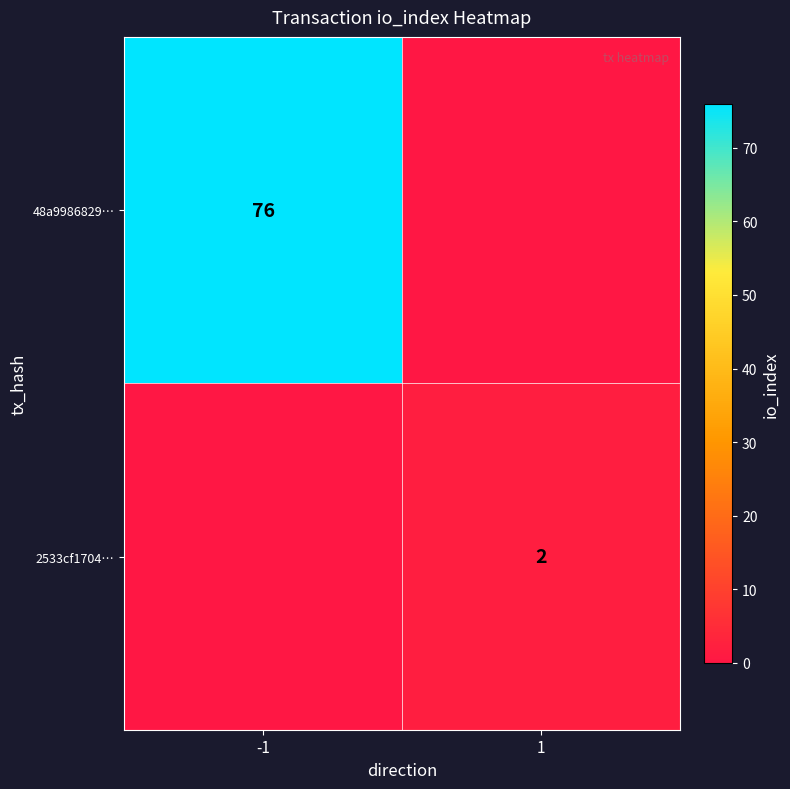

The 48a9986829… series shows 115 at -1. True or false?

False